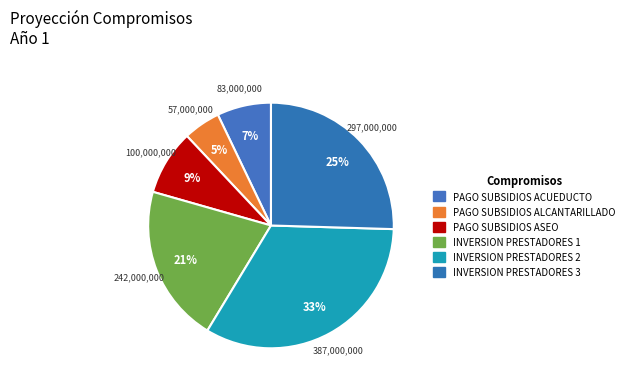

How many slices are in this pie chart?

6